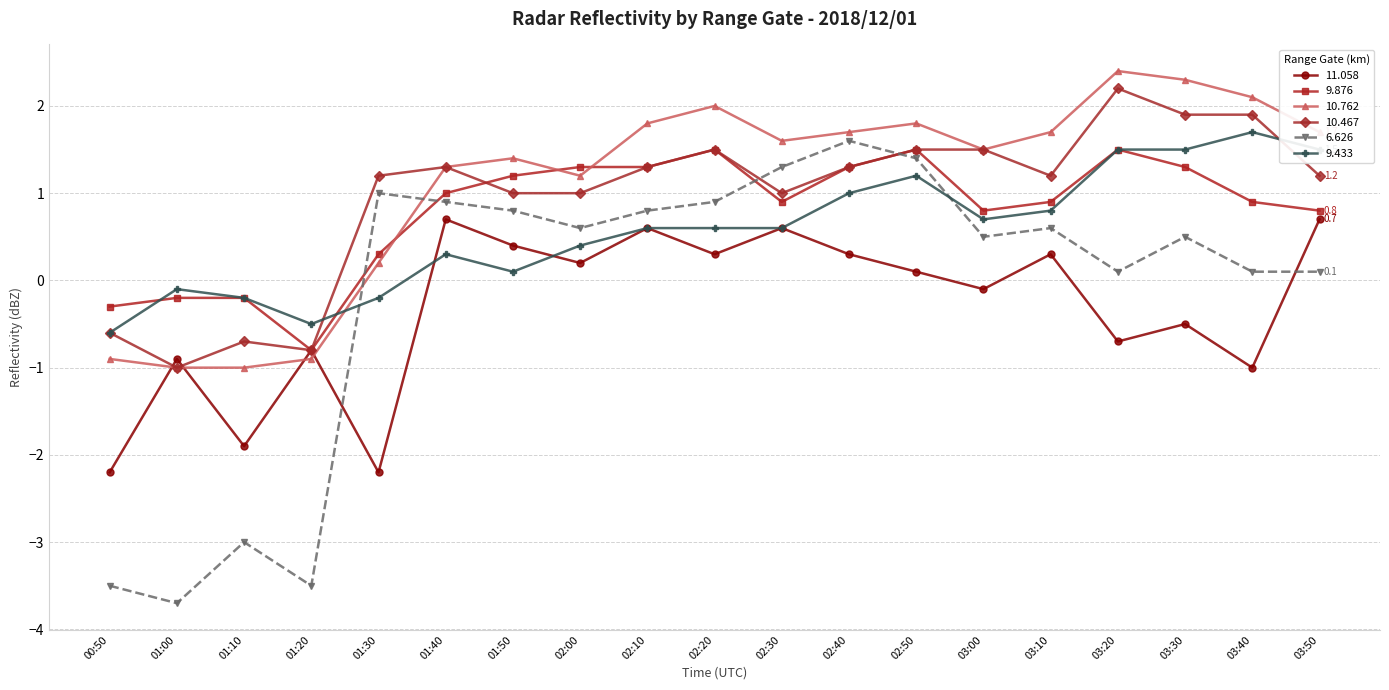

In 11.058, how many points are lower than both neighbors (excluding endpoints)?

7